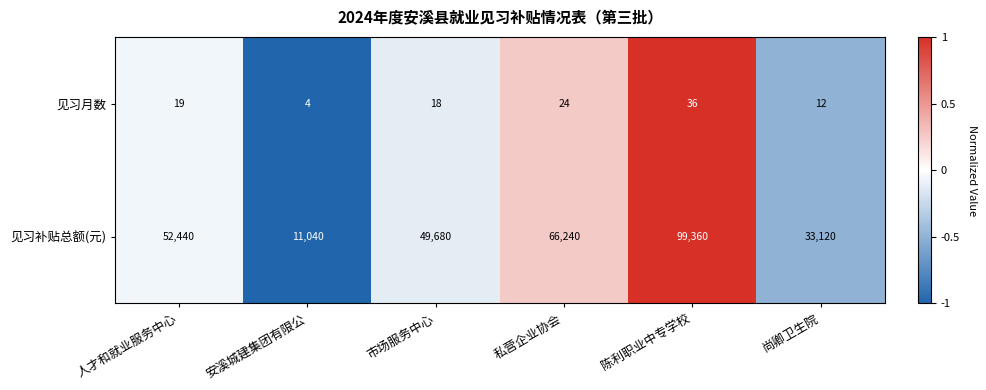

Count the 见习月数 values in the range 12 to 24.

4